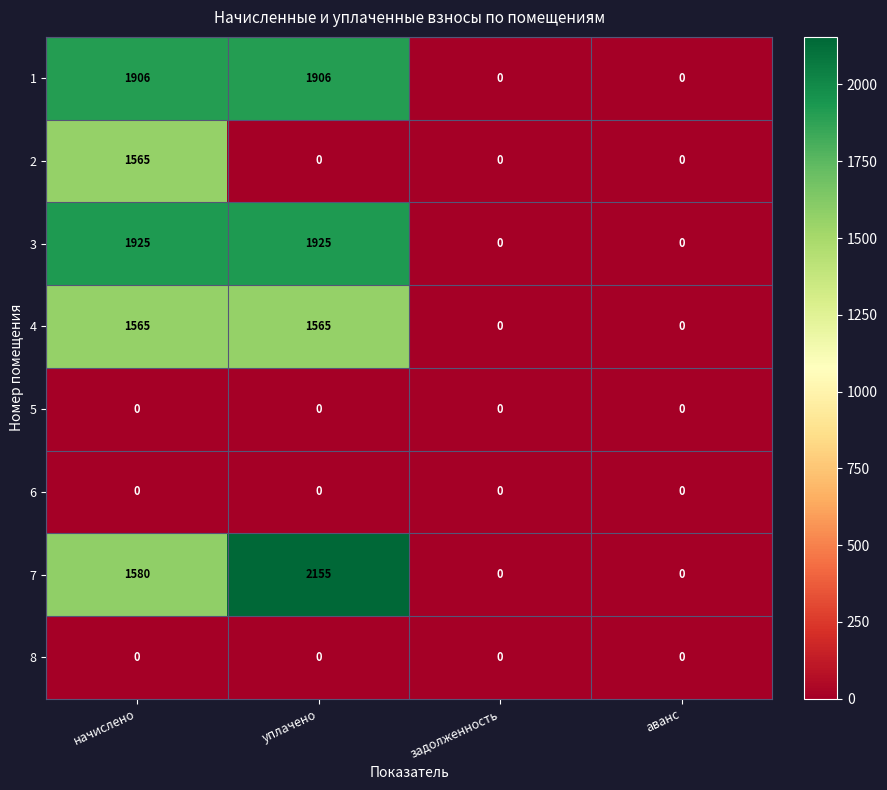

True or false: 2 has a value of 0 at задолженность.

True